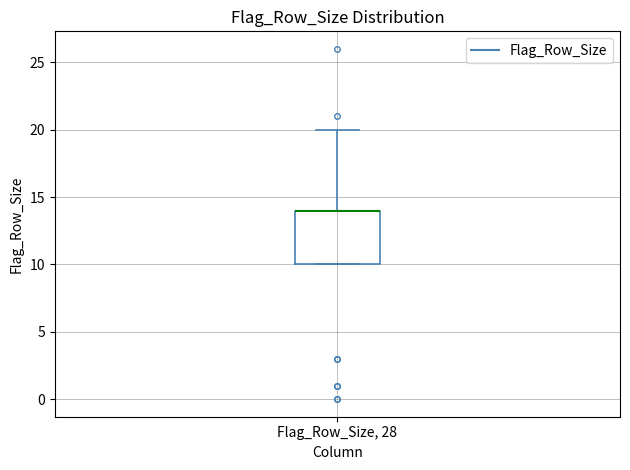

Where is the lower edge of the box for Flag_Row_Size, 28 on the y-axis? The values are not printed on the chart, so give them approximately, as read against the axis.

10